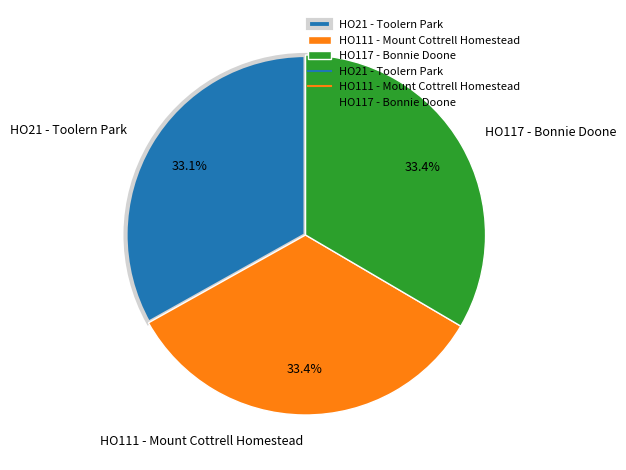

To the nearest percent, what portion does HO117 - Bonnie Doone represent?

33%